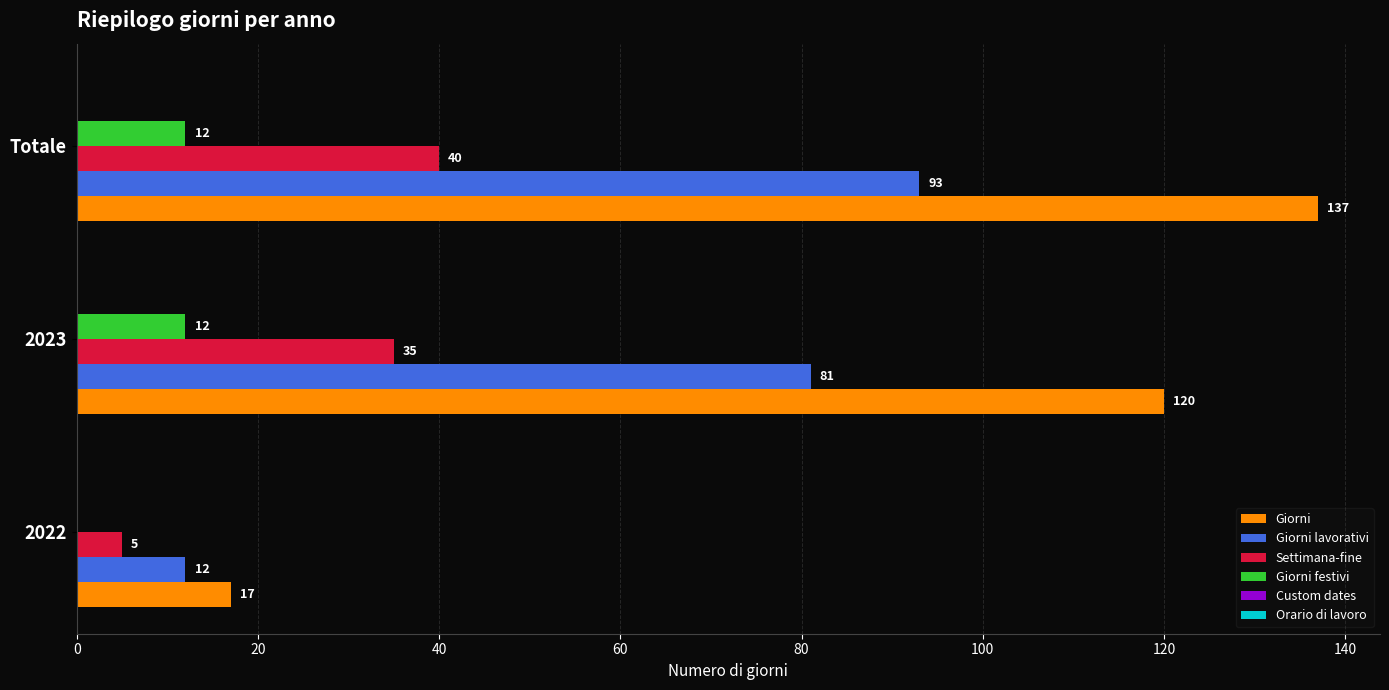

Where is Settimana-fine nearest to the value 22?

2023